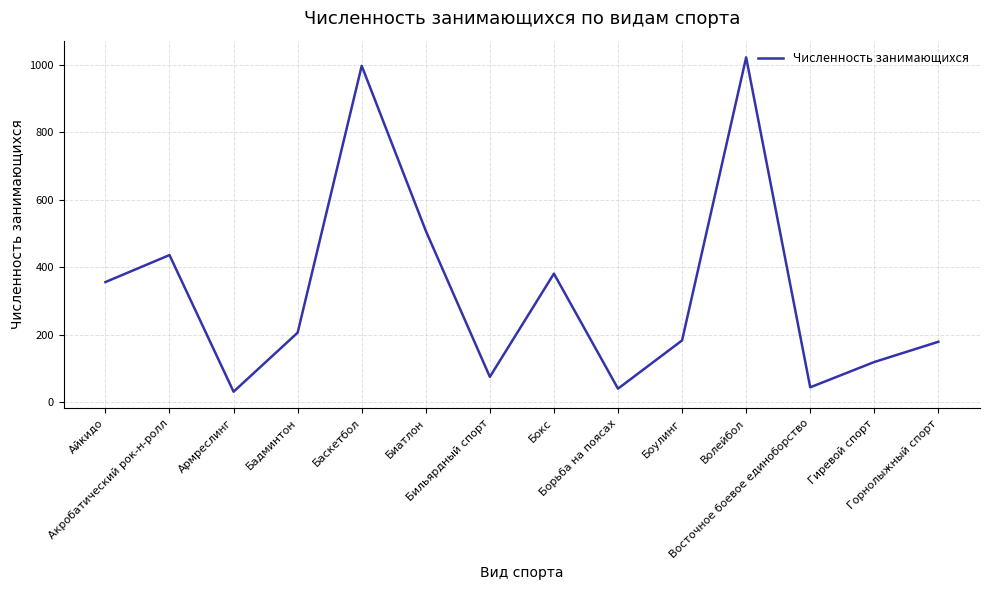

At which category does the chart reach its peak across all series?

Волейбол